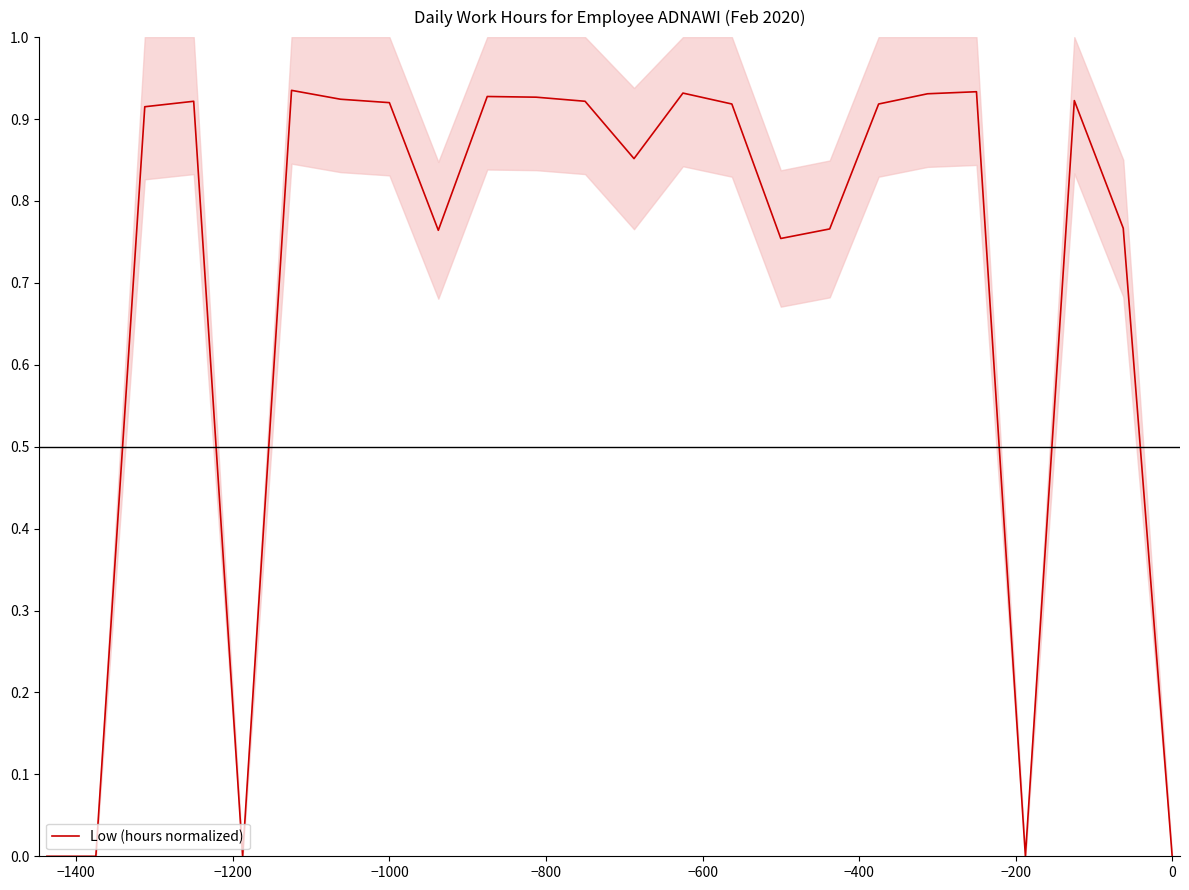

Reading left to right, list all the values displayed in this chart.

0.0	0.0	0.9	0.9	0.0	0.9	0.9	0.9	0.8	0.9	0.9	0.9	0.9	0.9	0.9	0.8	0.8	0.9	0.9	0.9	0.0	0.9	0.8	0.0